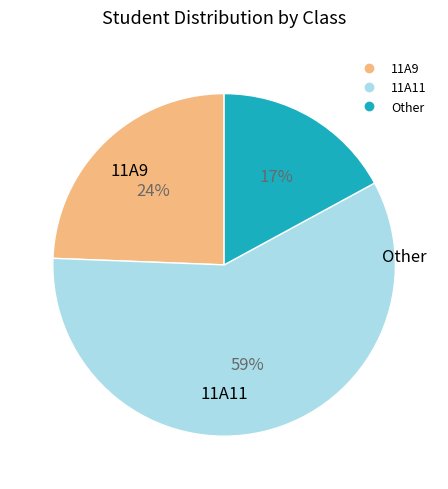

Is it true that 11A11 is 59% of the pie?

True